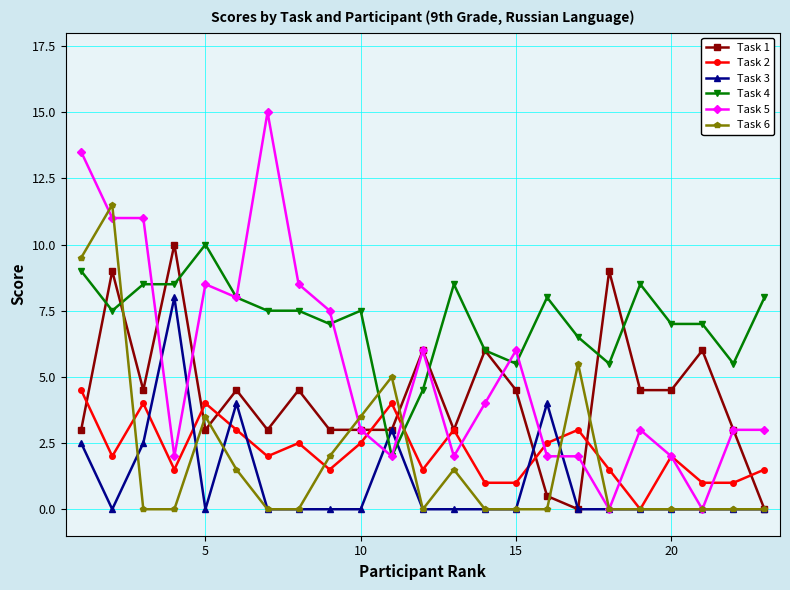

What is the maximum value for Task 3?

8.0